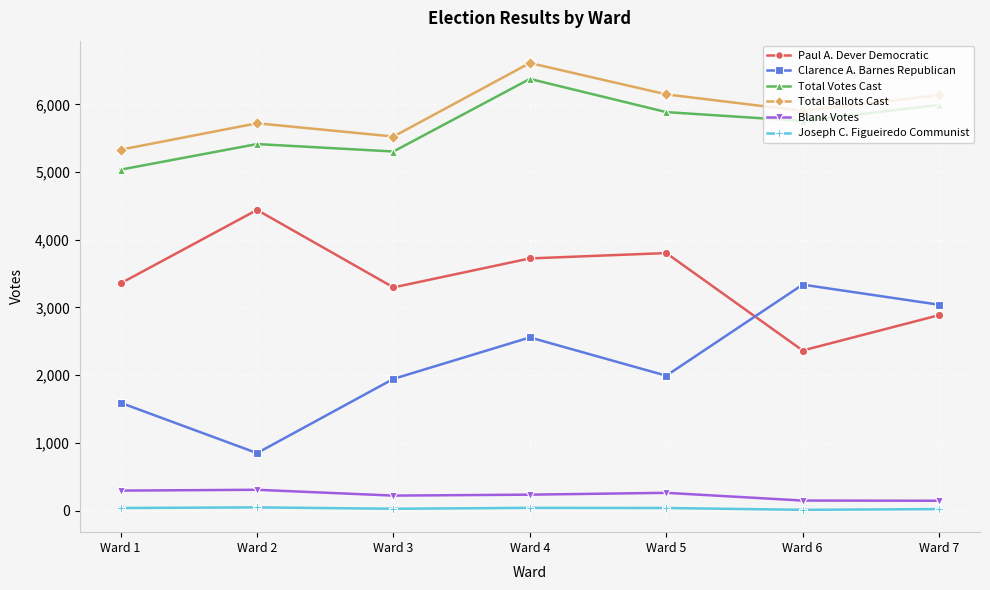

Between Ward 2 and Ward 4, which series saw the biggest shift?

Clarence A. Barnes Republican